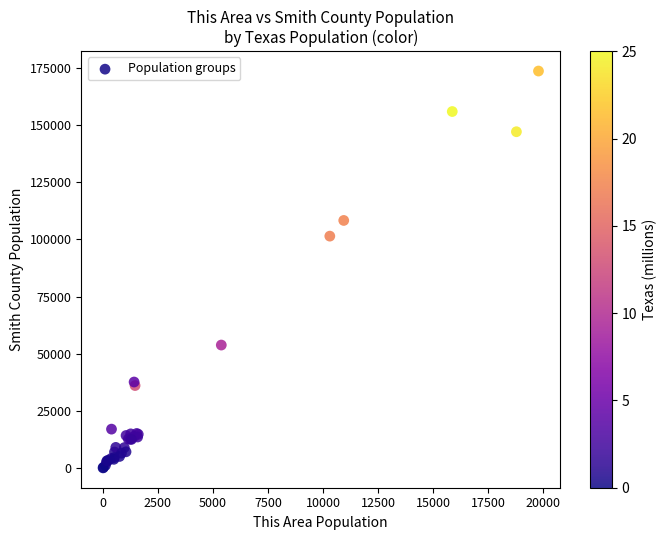

What Y value in the scatter plot is closest to 86852?

101425